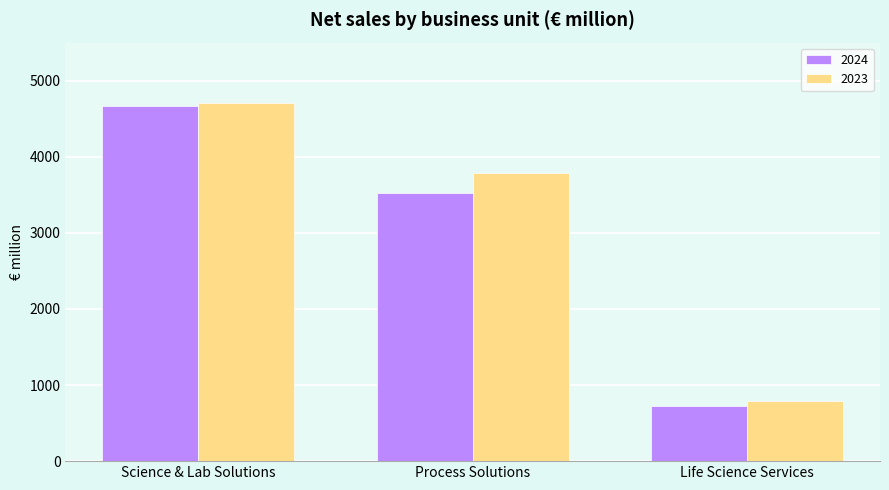

How many values in the 2023 series are below 3782?

1